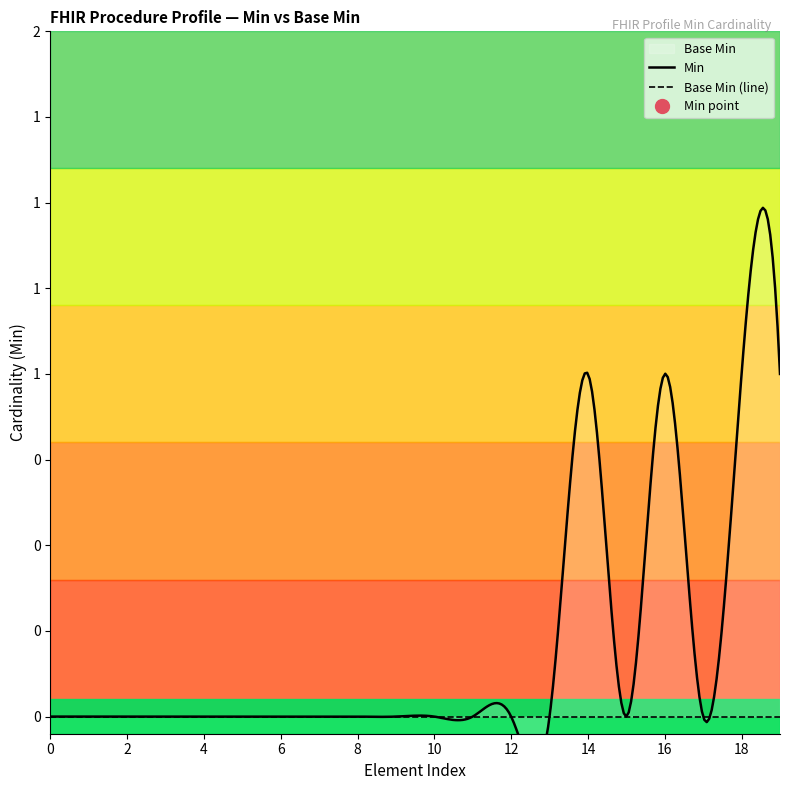

What is the difference between the maximum and minimum values in the Min series?

1